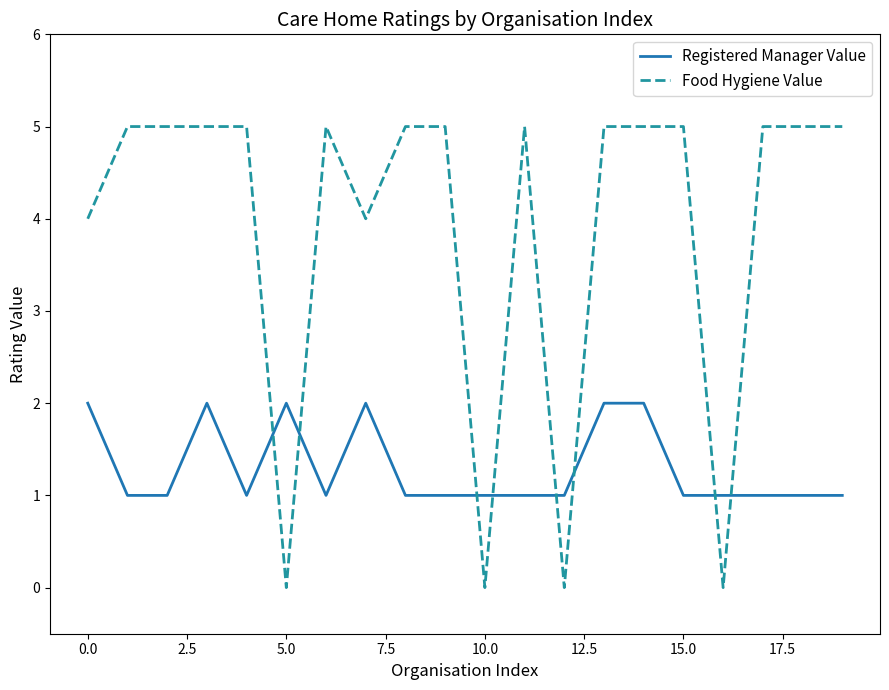

Which series has the largest total across all categories?

Food Hygiene Value